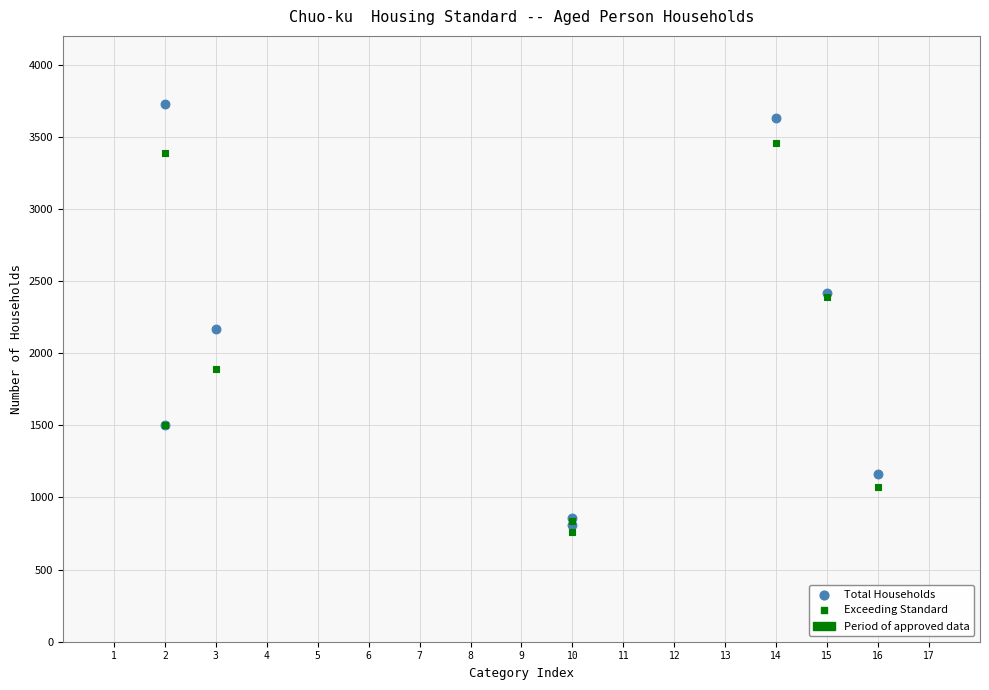

Across all series, what Y value is closest to 2245?

2170